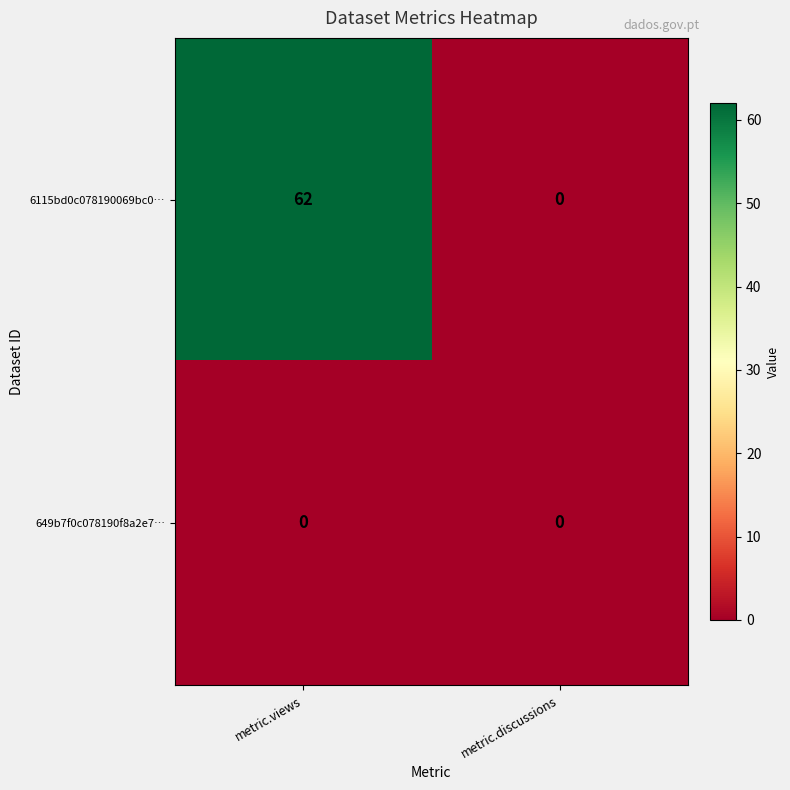

At how many categories does at least one series exceed 28?

1